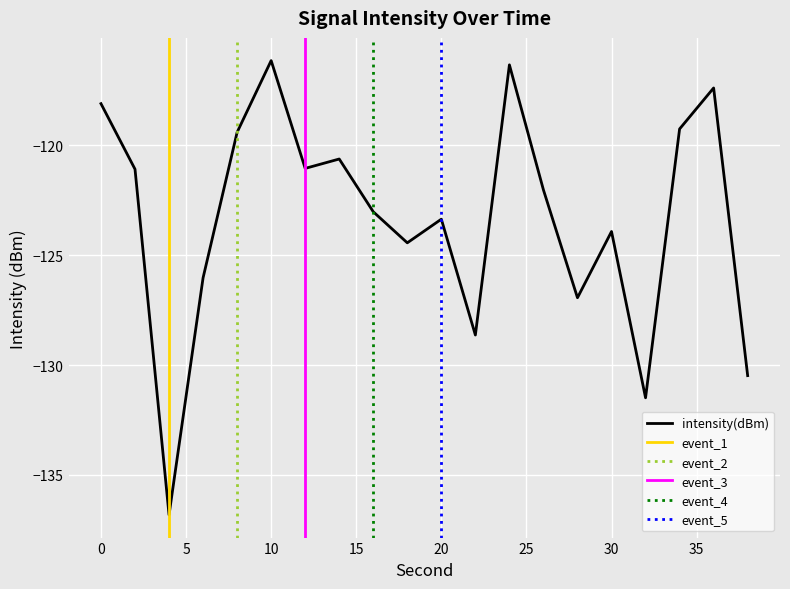

Read the value at 32.

-131.5